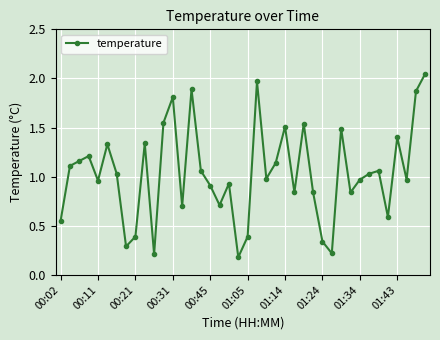

What is the sum of all values?

41.4